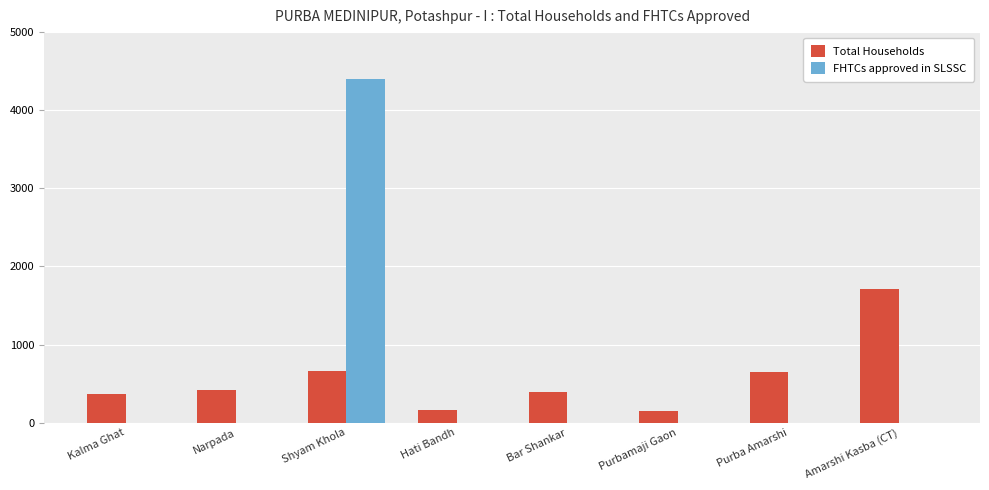

Where is Total Households nearest to the value 930?

Shyam Khola